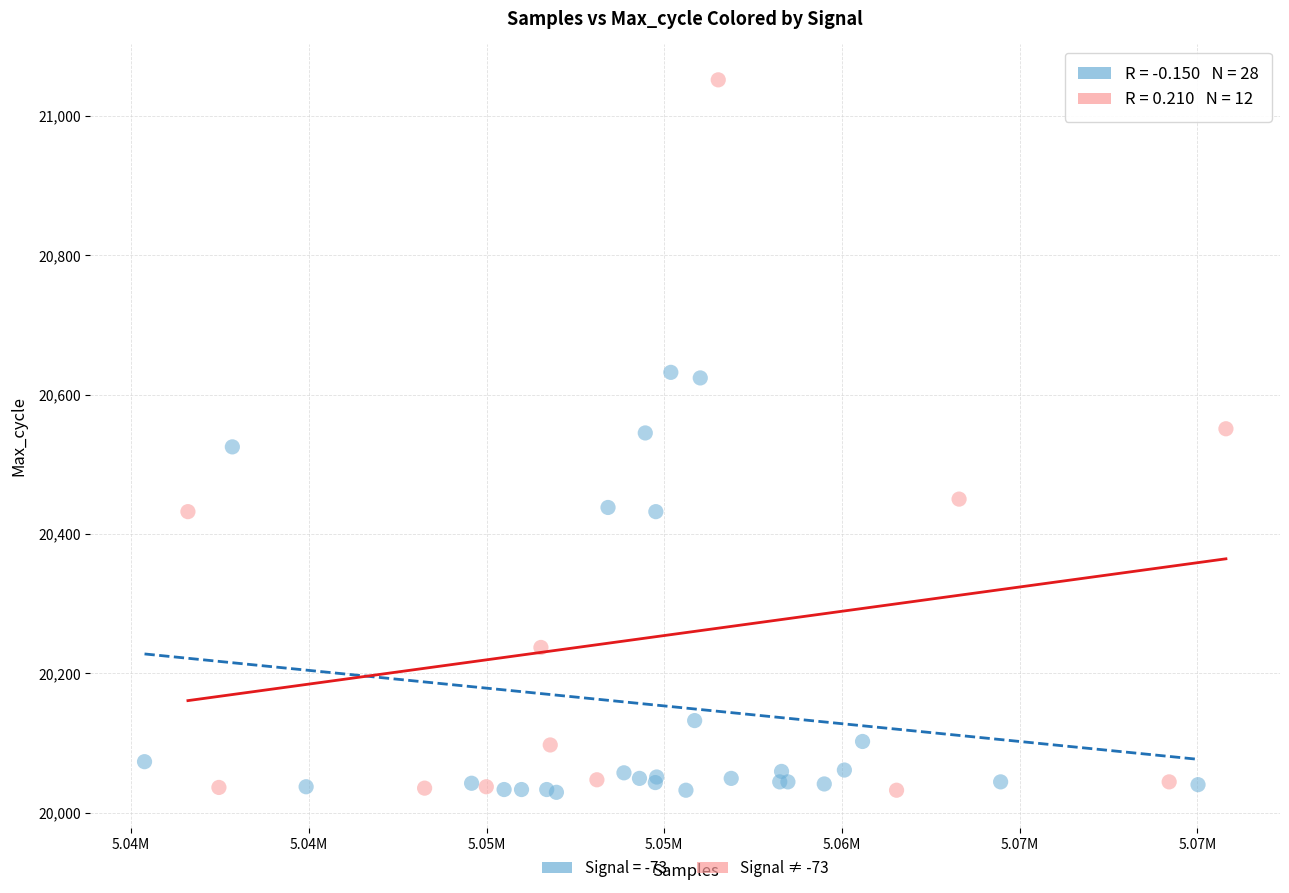

Which series reaches the maximum Y coordinate?

Signal ≠ -73